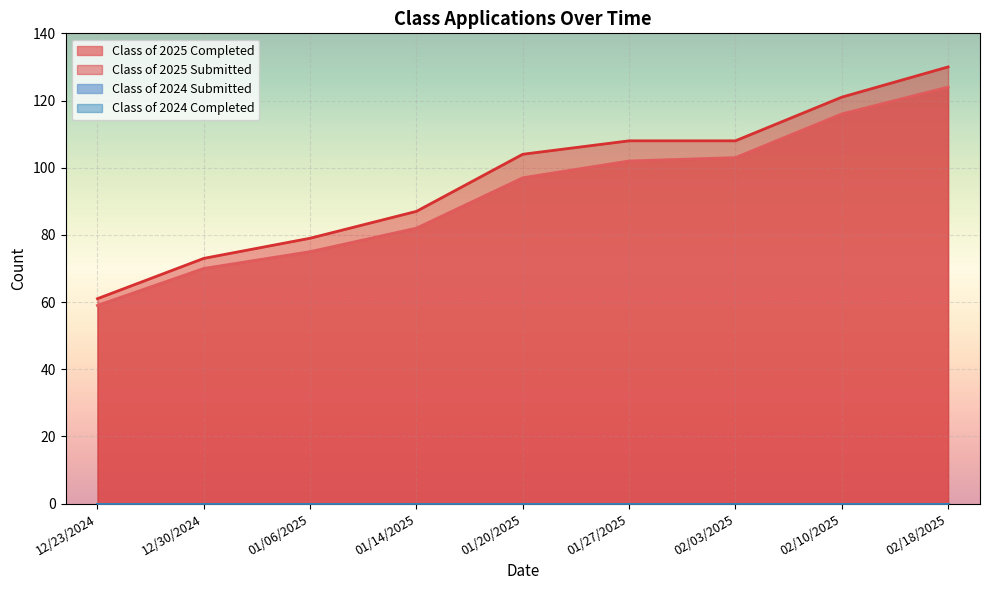

Where does the Class of 2025 Completed series first go above 97?

01/27/2025